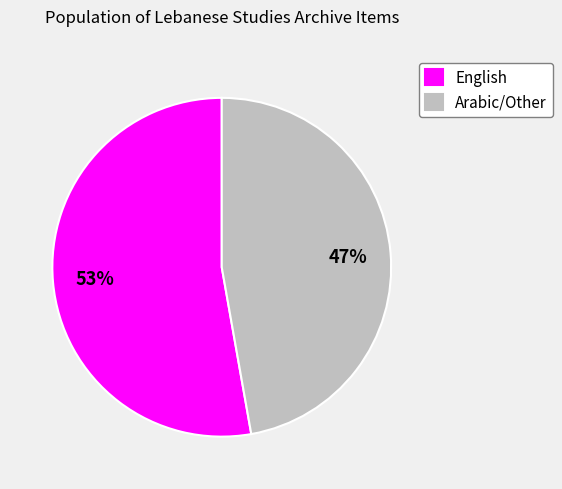

Count the number of slices in the pie.

2